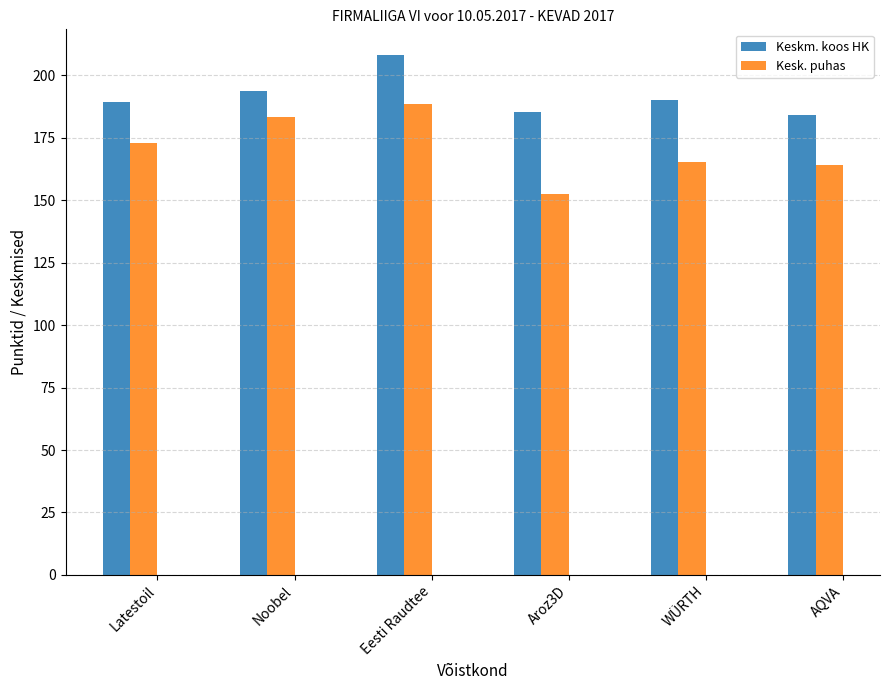

What value does the Keskm. koos HK series have at Aroz3D?

185.4